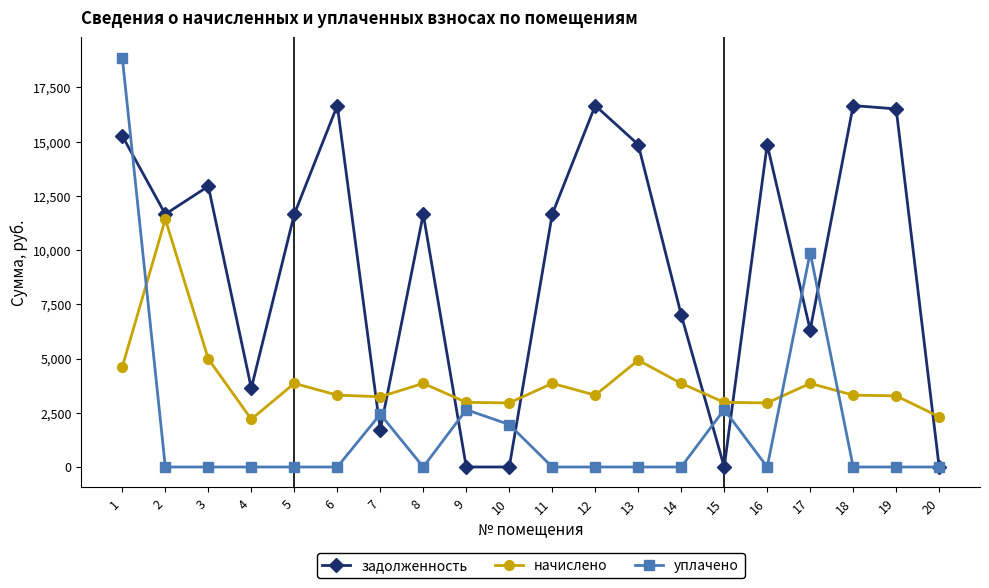

What is the approximate value of задолженность at 11?

11658.7